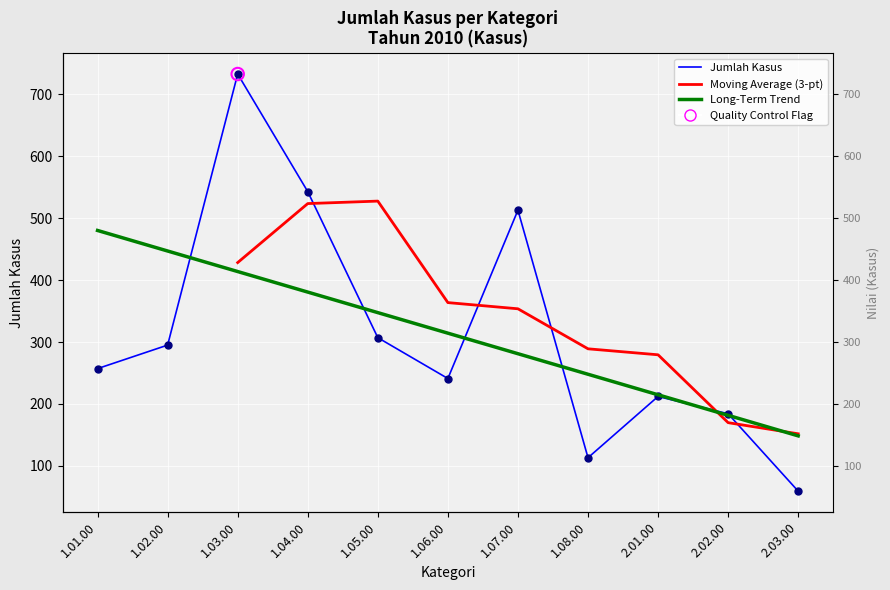

What is the change in value from 1.05.00 to 2.01.00?

-95